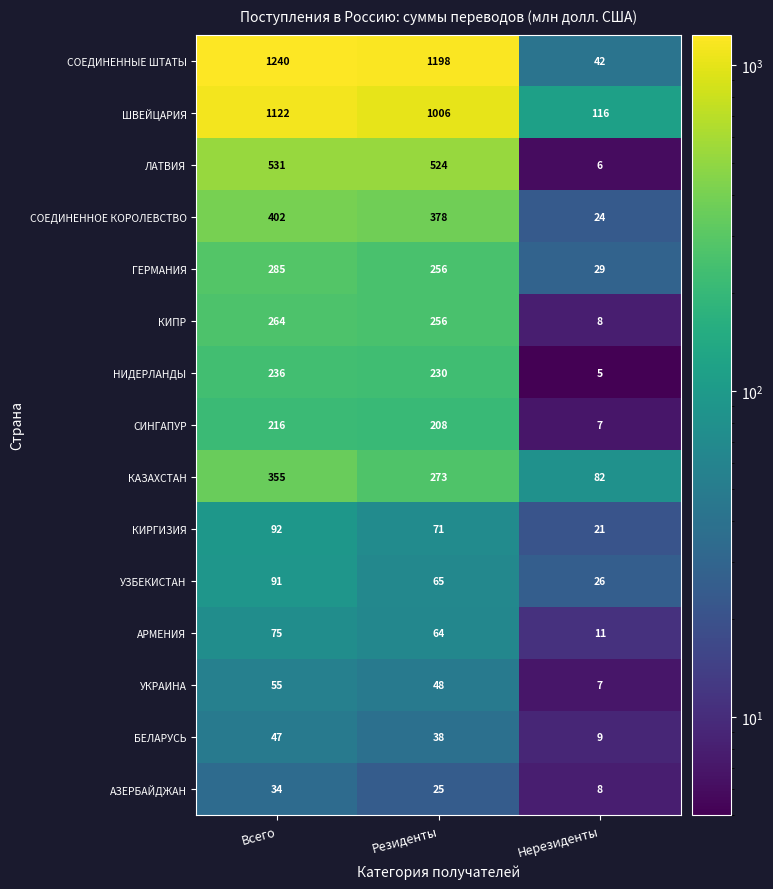

List the series in order of their peak value, highest first.

СОЕДИНЕННЫЕ ШТАТЫ, ШВЕЙЦАРИЯ, ЛАТВИЯ, СОЕДИНЕННОЕ КОРОЛЕВСТВО, КАЗАХСТАН, ГЕРМАНИЯ, КИПР, НИДЕРЛАНДЫ, СИНГАПУР, КИРГИЗИЯ, УЗБЕКИСТАН, АРМЕНИЯ, УКРАИНА, БЕЛАРУСЬ, АЗЕРБАЙДЖАН